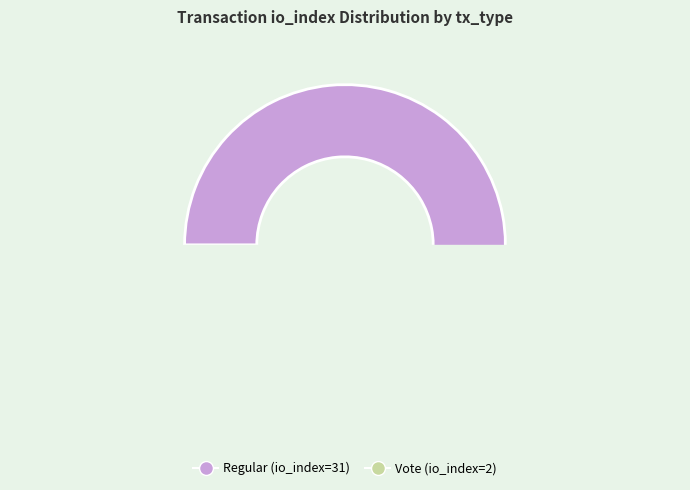

Combined, do Vote (io_index=2) and Regular (io_index=31) account for over 50%?

Yes